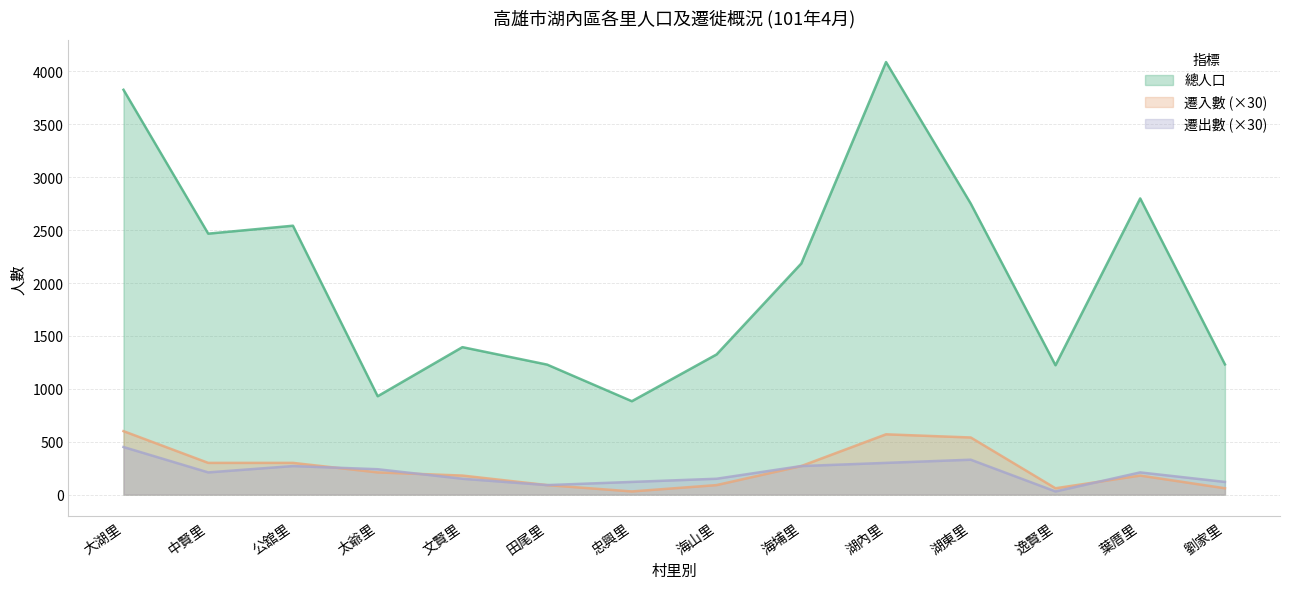

What position from the left is 公舘里?

3